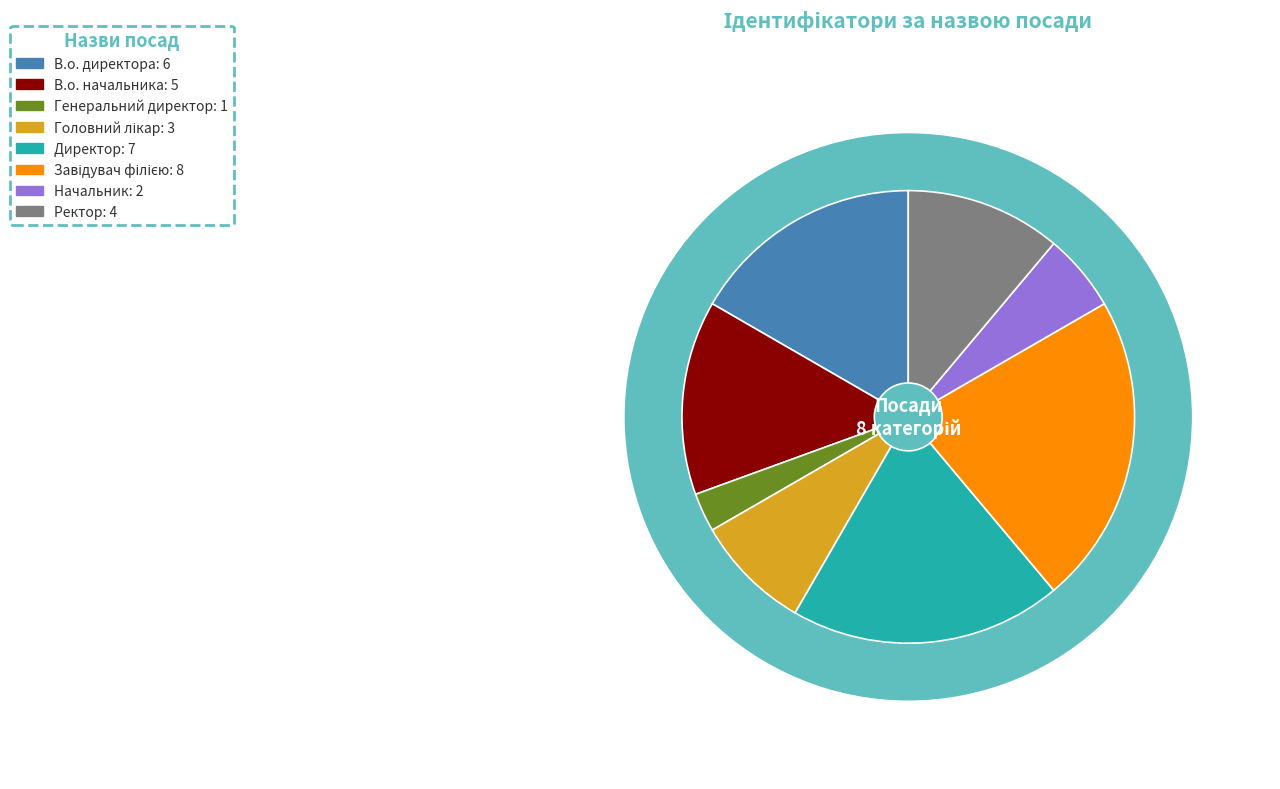

Combined, what portion of the pie is В.о. директора and Начальник?

22.2%